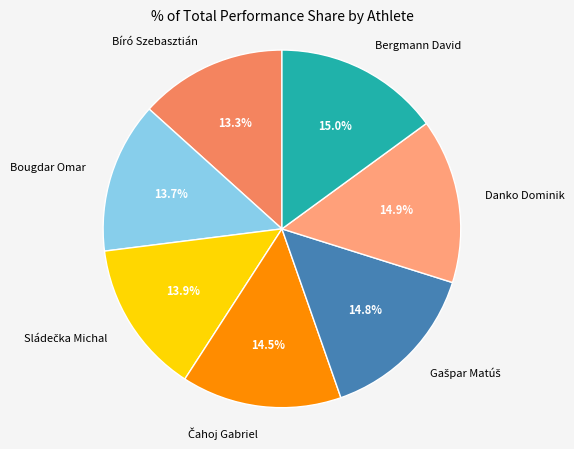

What is the total percentage of Danko Dominik and Bougdar Omar?

28.6%